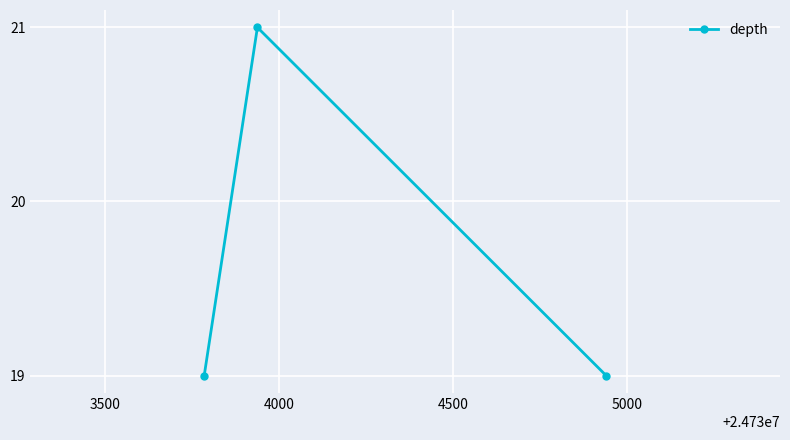

What is the sum of all values?

59